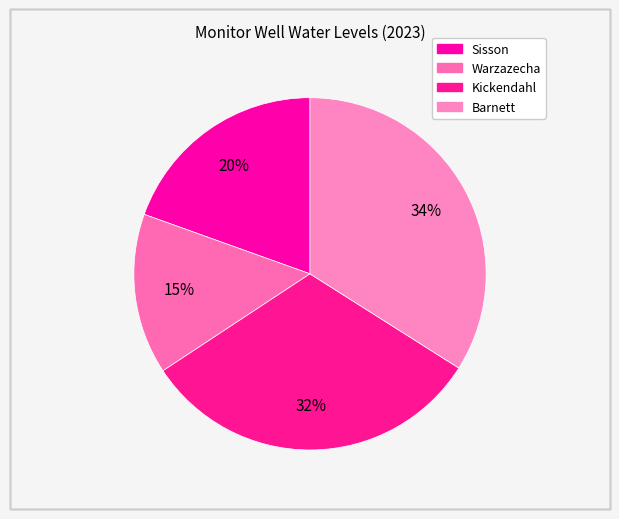

What is the smallest slice in the pie chart?

Warzazecha